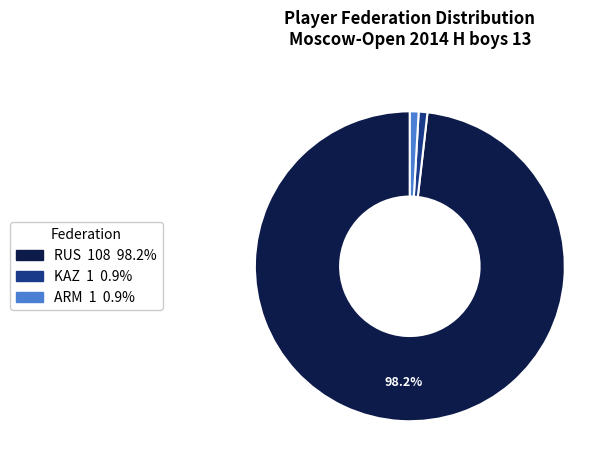

Do ARM and KAZ together represent more than half of the pie?

No